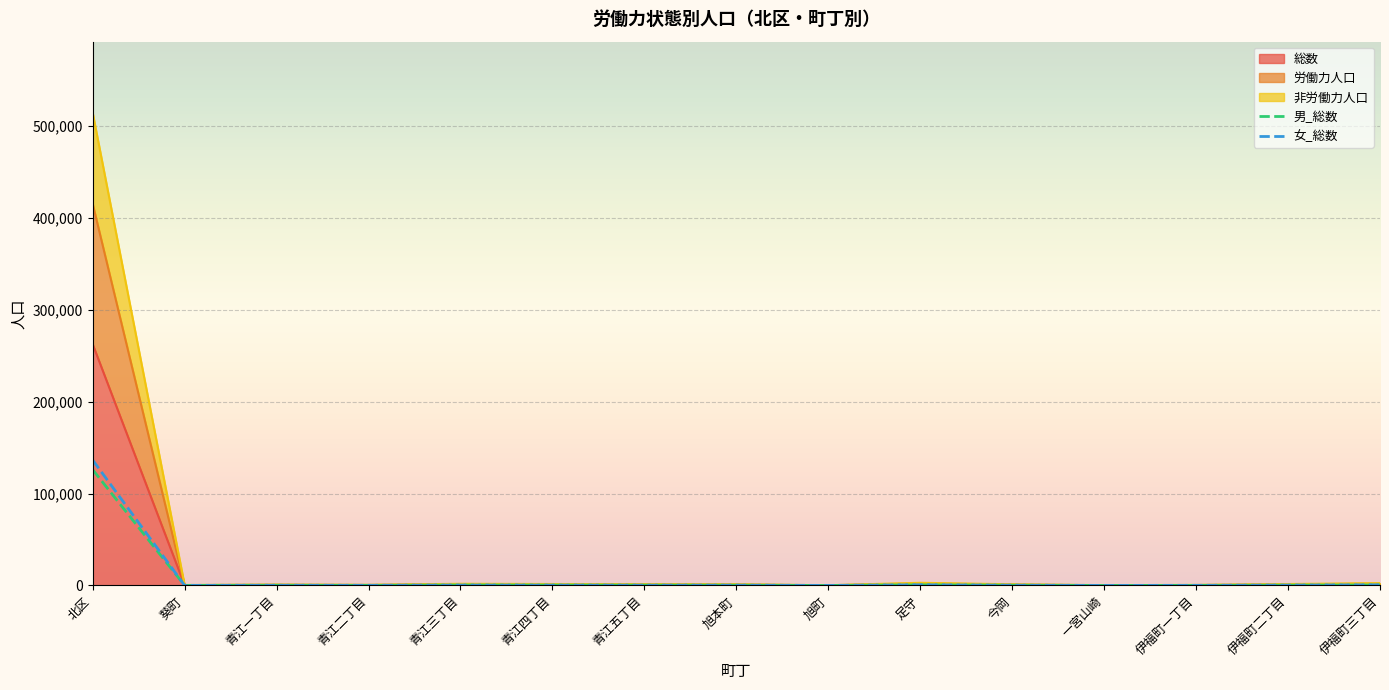

What position from the right is 足守?

6